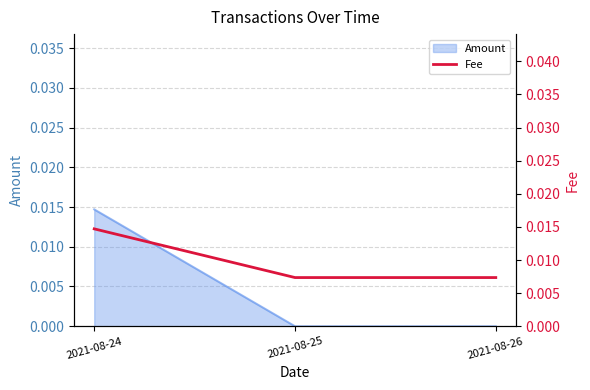

At which label is the value closest to 0?

2021-08-25